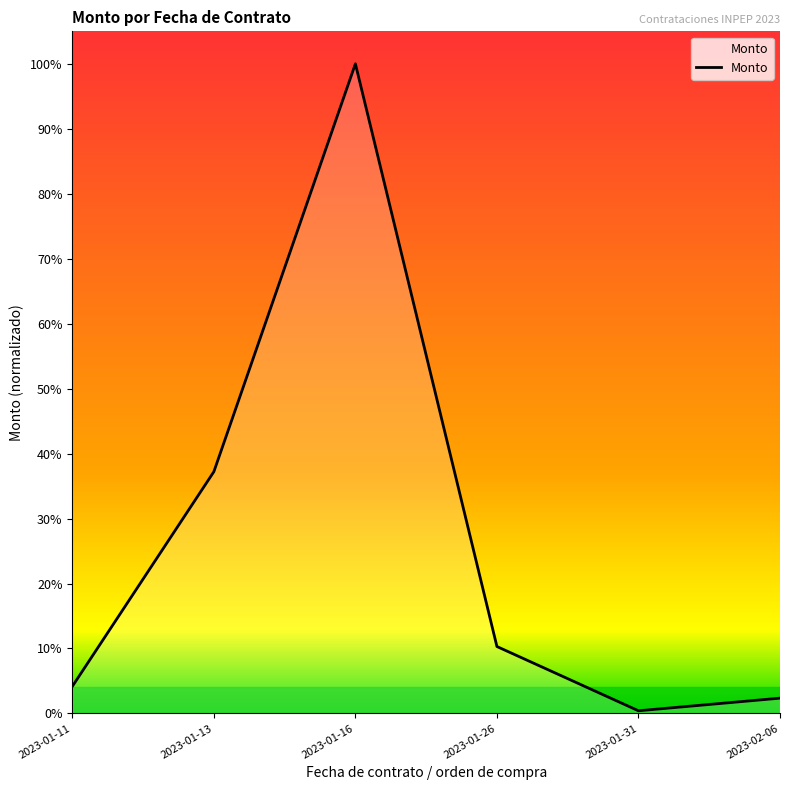

Reading right to left, transcribe all the data shown in this chart.

12511.1	2179.3	54794.1	532051.8	197998.5	22144.8